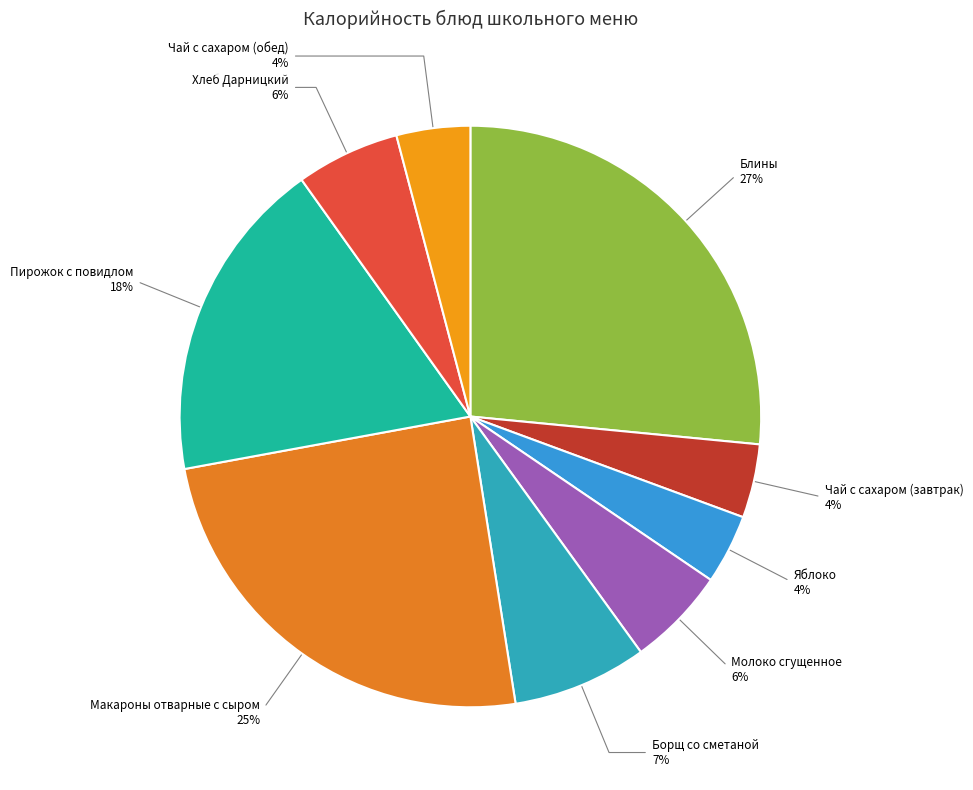

To the nearest percent, what is the difference between the largest and smallest slice percentages?

23%